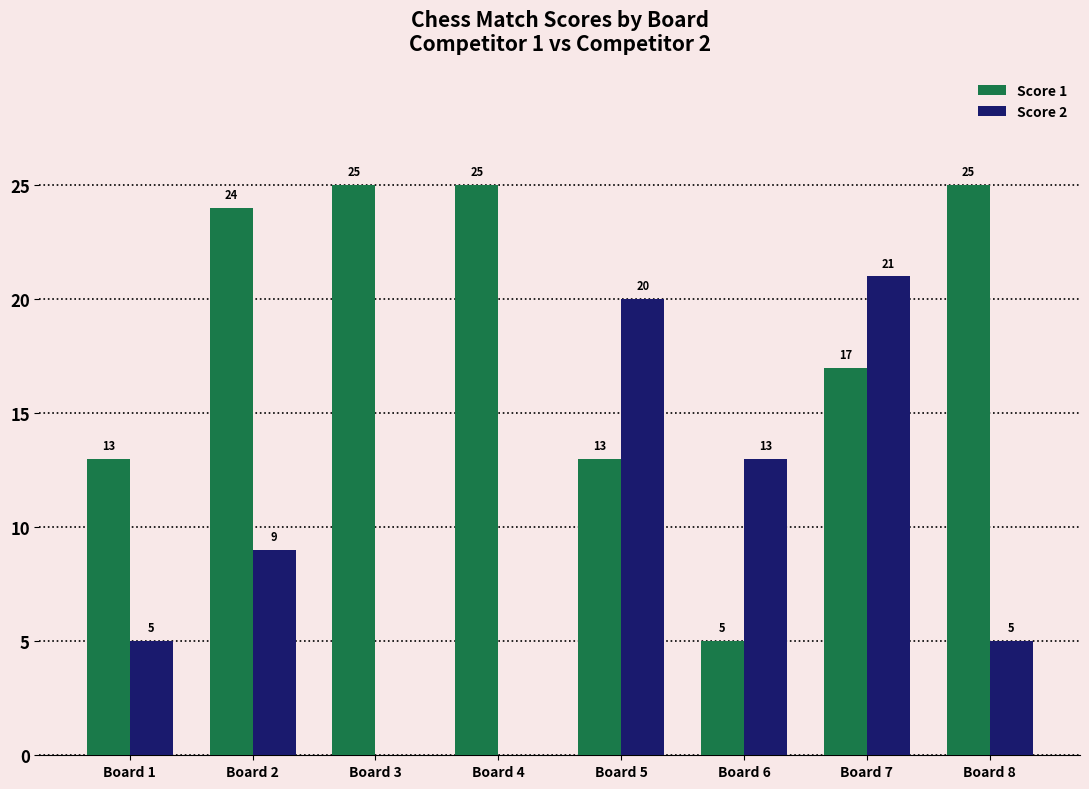

What is the sum of the Score 1 values at Board 5 and Board 7?

30